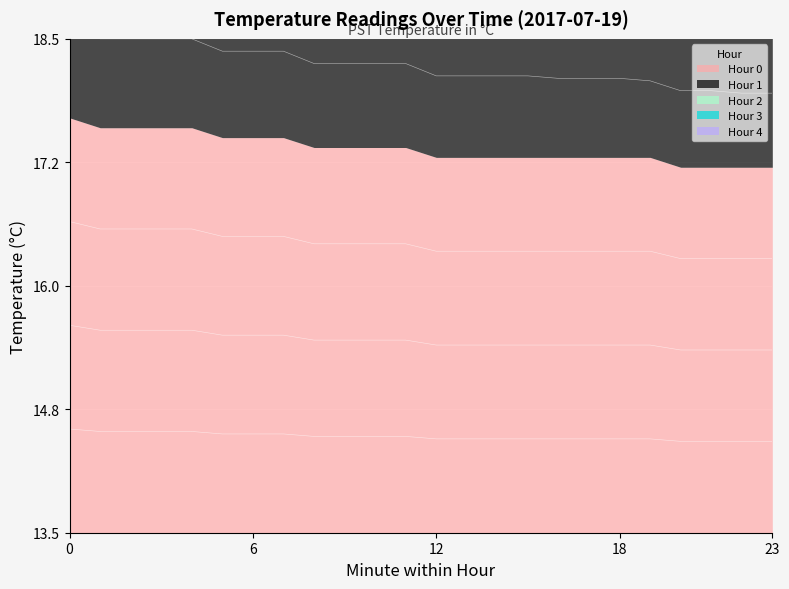

Which category has the lowest value across all series?

20